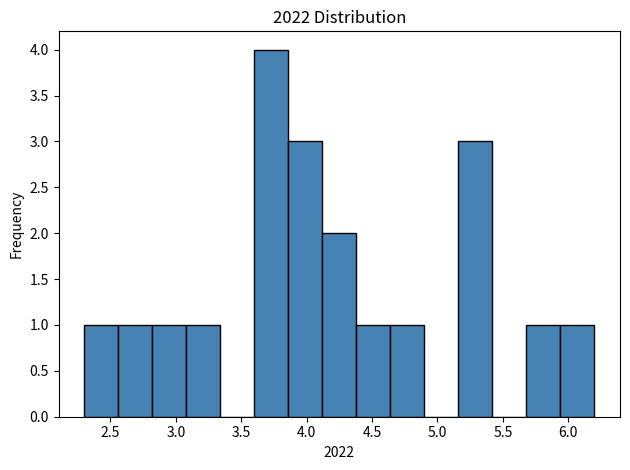

Reading left to right, list every bar in this chart as the range it spans on the x-axis followed by its height. Neither the bar edges nor the heights are printed on the chart, so give them approximately, as read against the axes.

2.30 to 2.56: 1
2.56 to 2.82: 1
2.82 to 3.08: 1
3.08 to 3.34: 1
3.34 to 3.60: 0
3.60 to 3.86: 4
3.86 to 4.12: 3
4.12 to 4.38: 2
4.38 to 4.64: 1
4.64 to 4.90: 1
4.90 to 5.16: 0
5.16 to 5.42: 3
5.42 to 5.68: 0
5.68 to 5.94: 1
5.94 to 6.20: 1